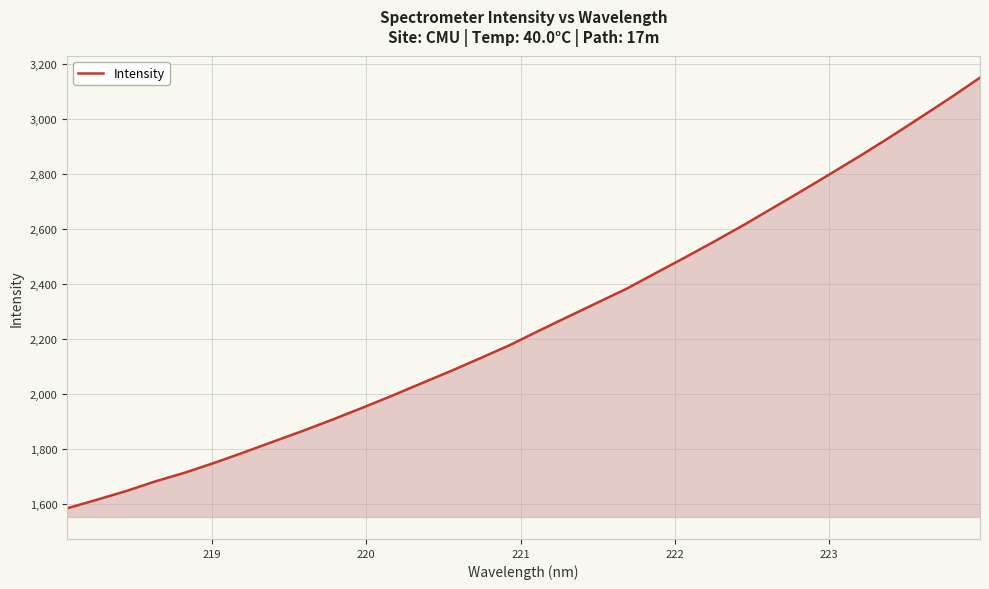

What is the difference between the maximum and minimum values?

1564.9